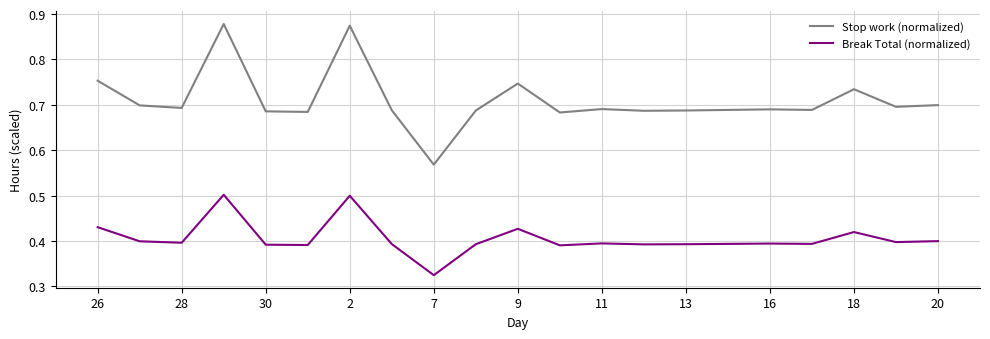

Which series has the largest total across all categories?

Stop work (normalized)